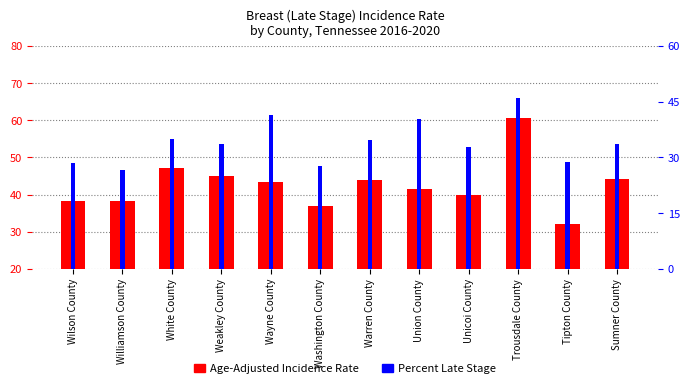

Does the chart contain stacked bars?

No